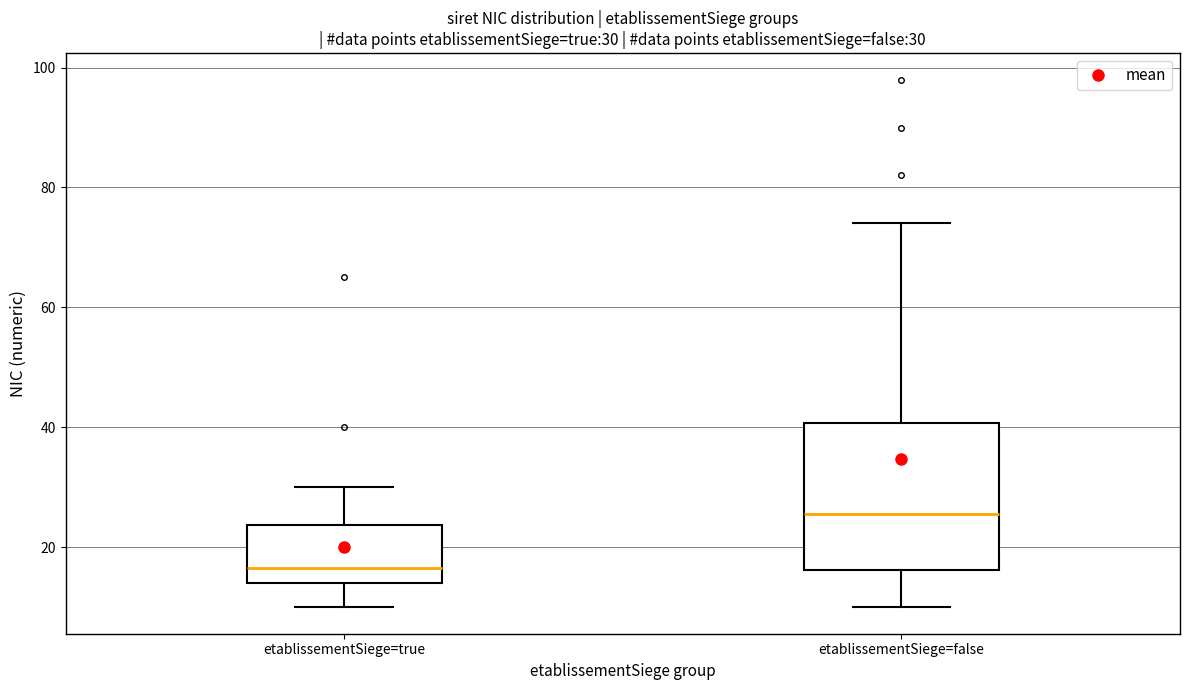

Which box has the highest median line?

etablissementSiege=false